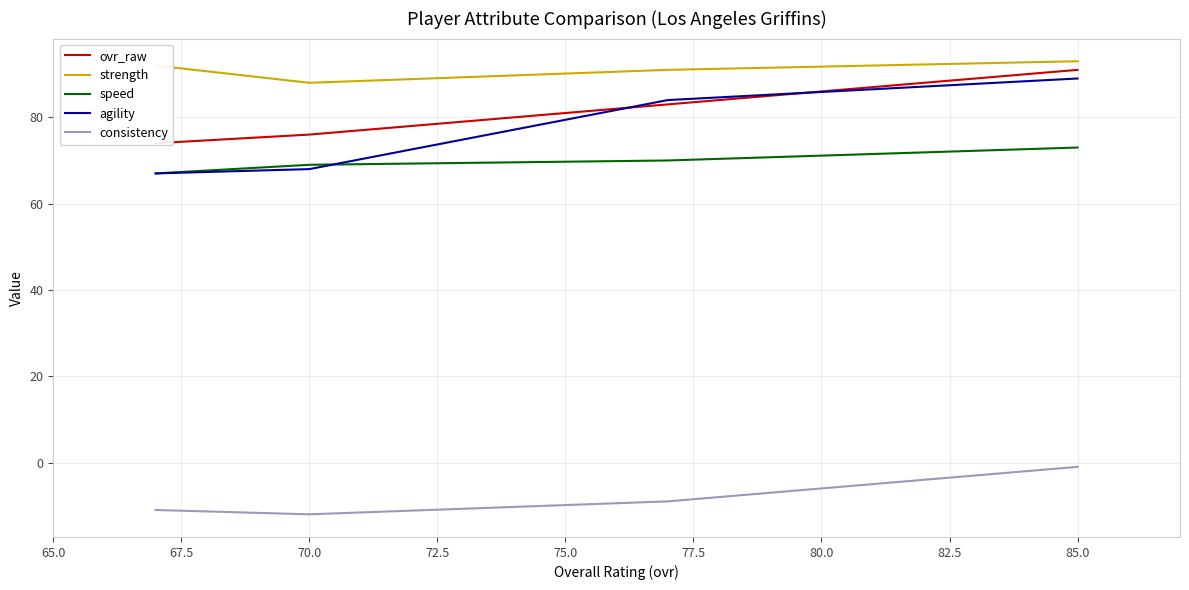

What is the maximum value for consistency?

-1